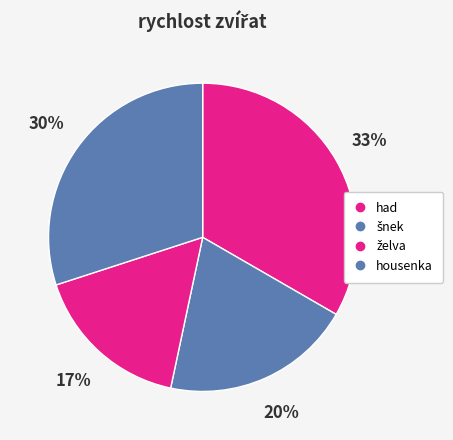

To the nearest percent, what percentage of the pie is housenka?

30%